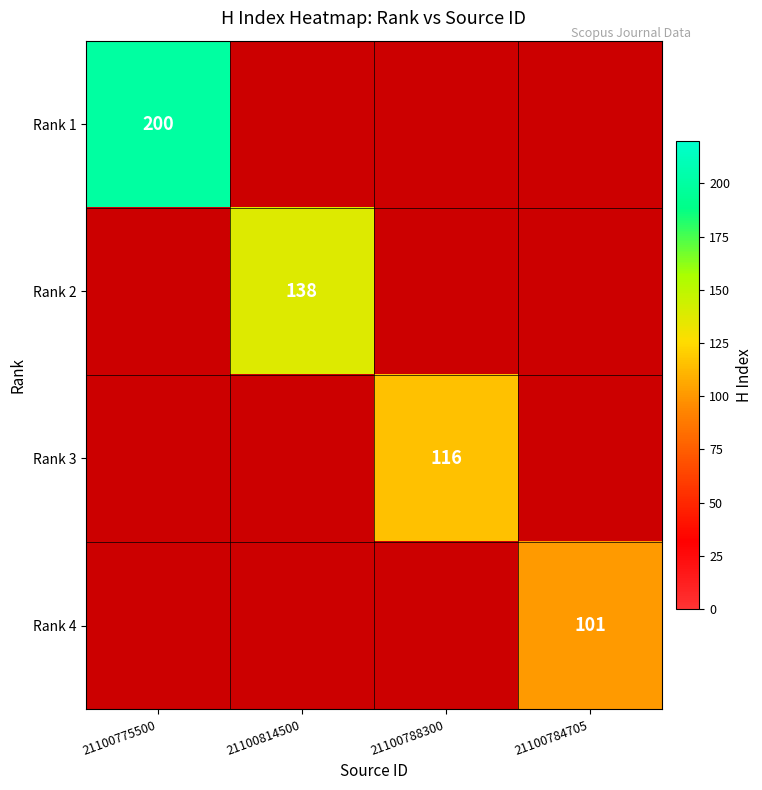

The Rank 2 series shows 40 at 21100814500. True or false?

False